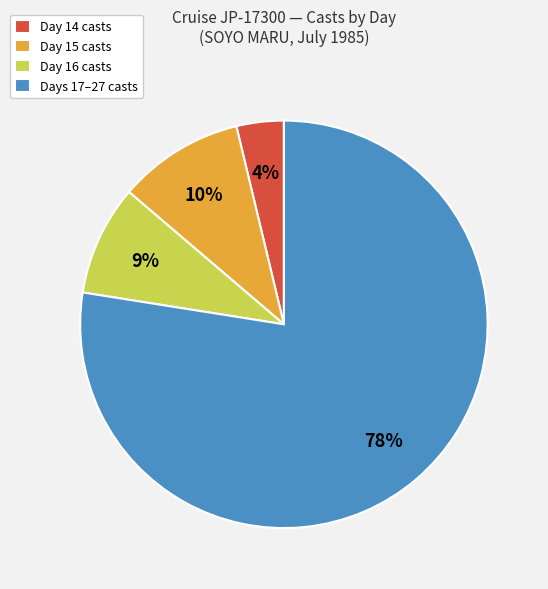

Which has a higher value, Day 15 casts or Day 16 casts?

Day 15 casts